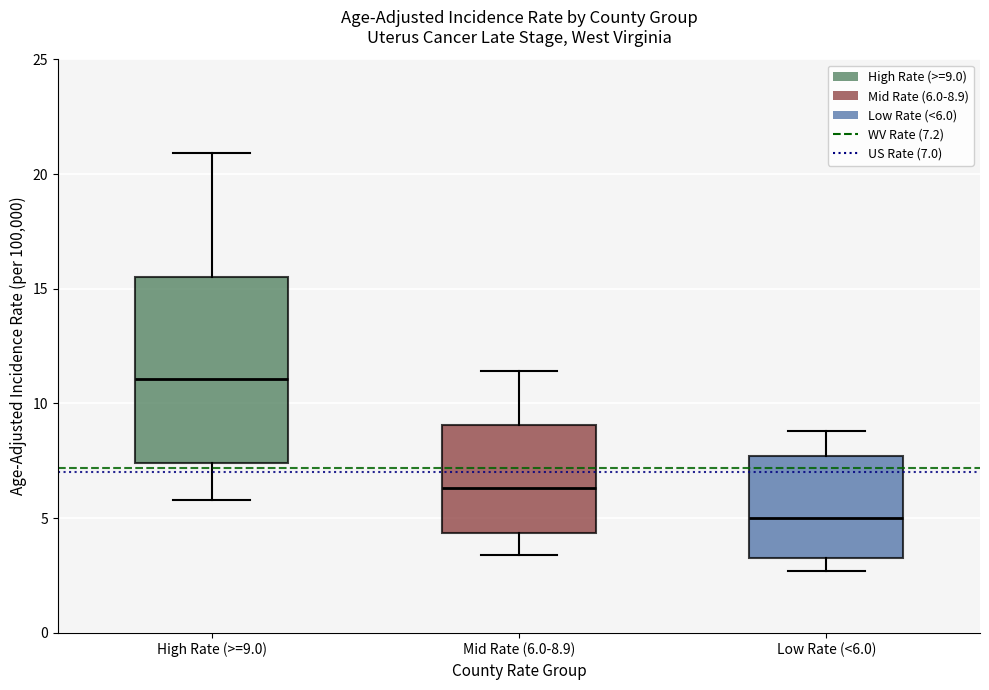

Reading left to right, read every box against the y-axis: the position of its median line, the range the box covers, and the ends of its whiskers. The values are not printed on the chart, so give them approximately, as read against the axis.

High Rate (>=9.0): median 11.0, box 7.5 to 15.5, whiskers 6.0 to 21.0
Mid Rate (6.0-8.9): median 6.5, box 4.5 to 9.0, whiskers 3.5 to 11.5
Low Rate (<6.0): median 5.0, box 3.5 to 7.5, whiskers 2.5 to 9.0